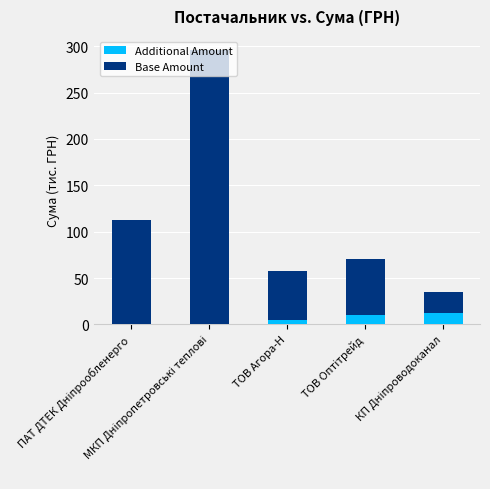

What is the maximum value for Additional Amount?

12.0